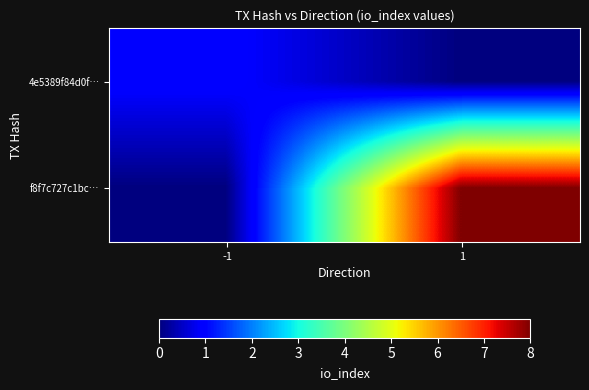

At 1, list the series in order from largest to smallest.

f8f7c727c1bc…, 4e5389f84d0f…